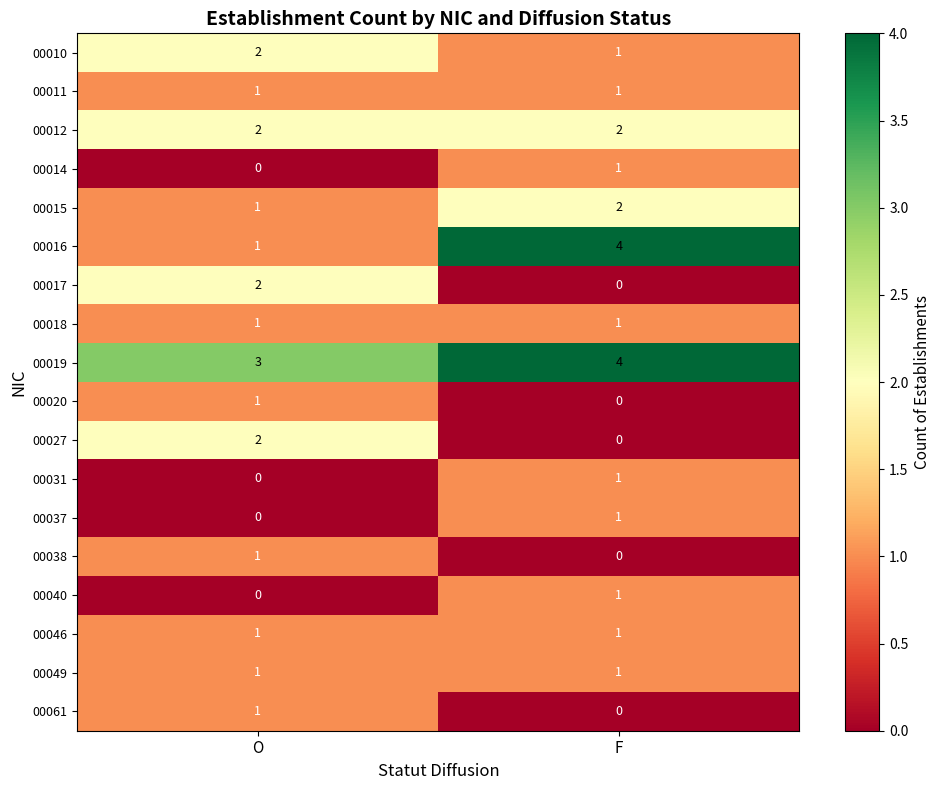

The 00017 series shows 3 at O. True or false?

False